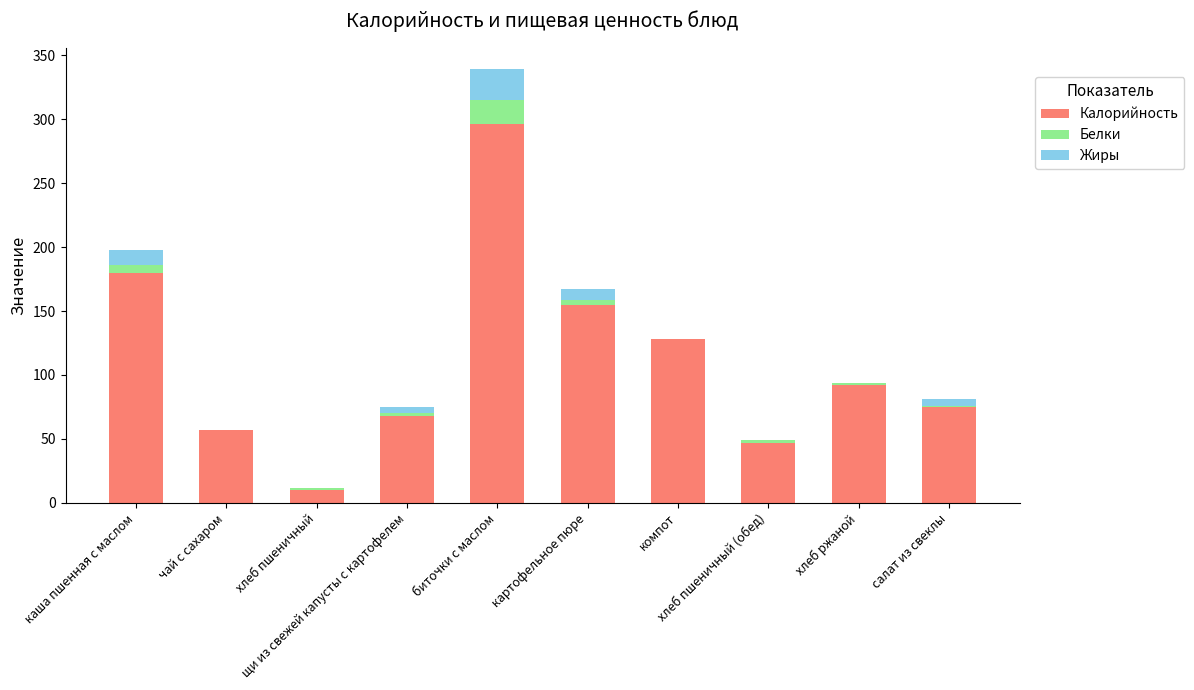

What is the highest value of the Калорийность series?

296